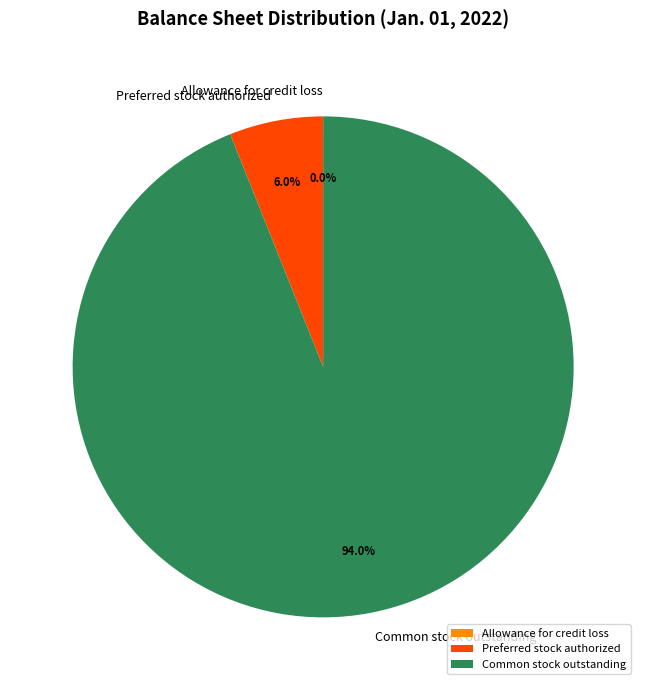

What is the ratio of the value at Preferred stock authorized to the value at Common stock outstanding?

0.1